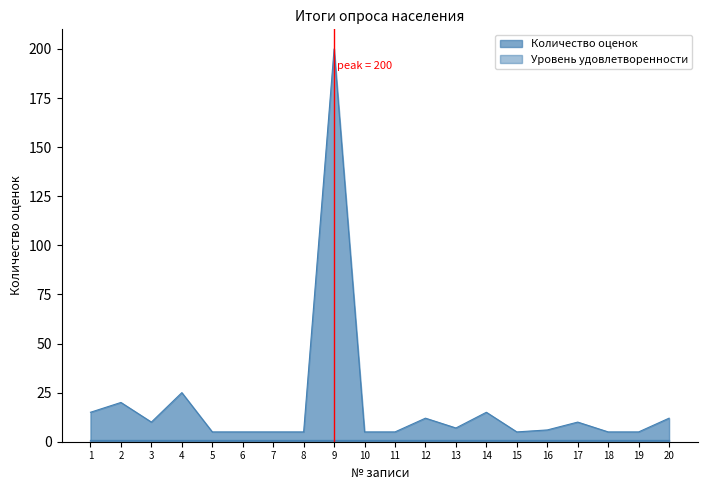

At which category does the data reach its first local peak?

2